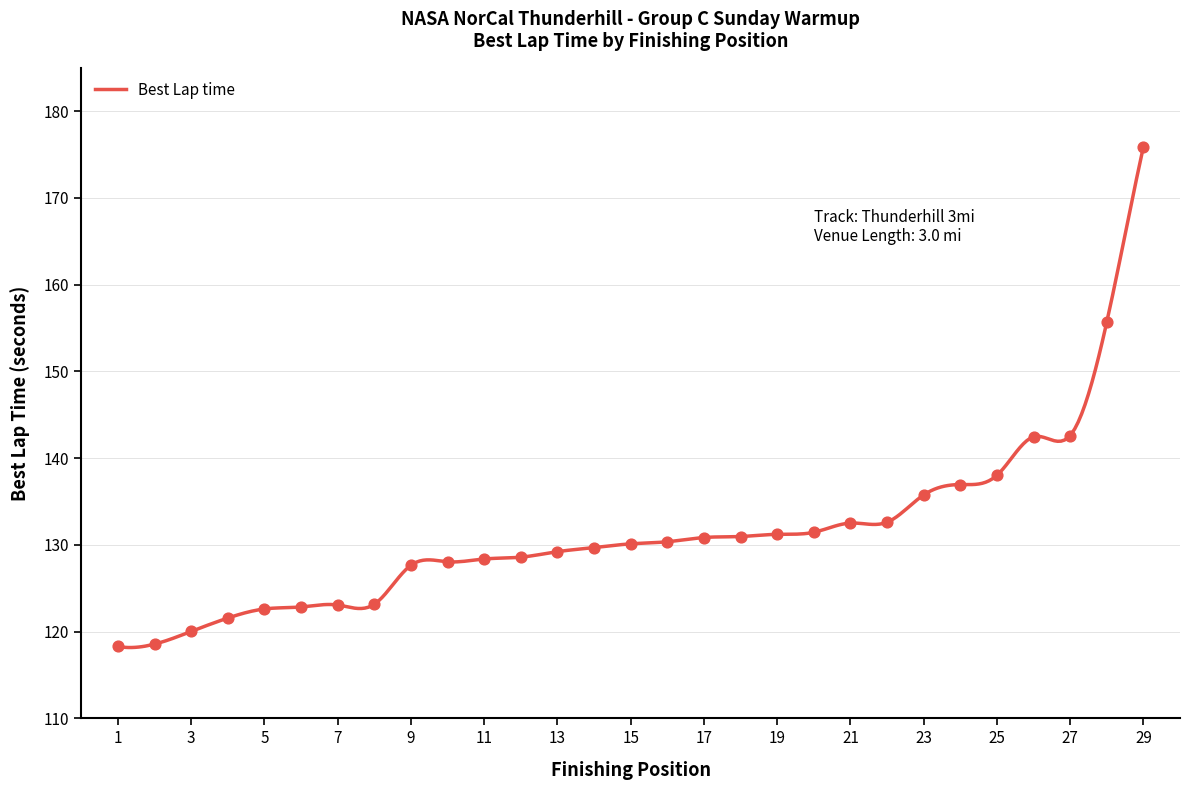

Approximately how many times larger is the value at 4 compared to 12?

0.9